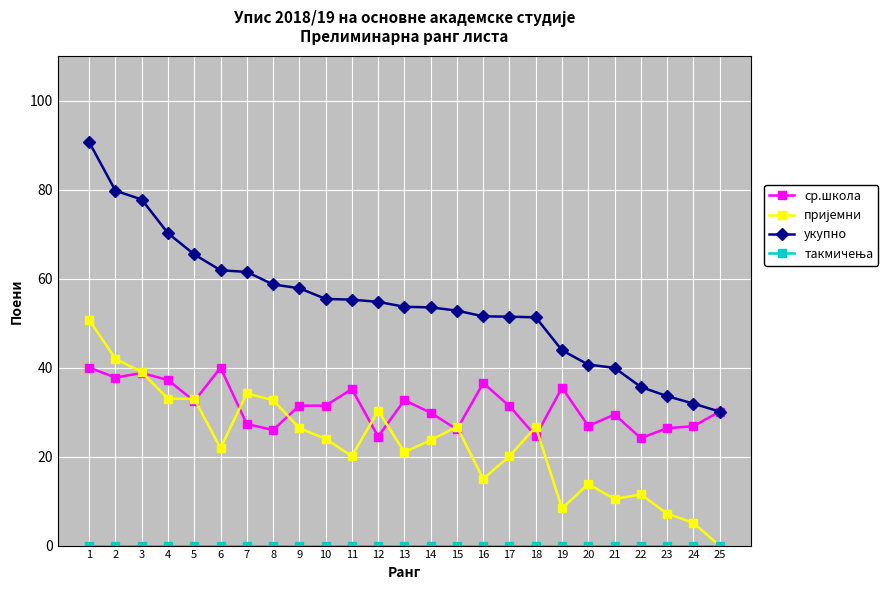

Is it true that укупно equals 30.1 at 25?

True